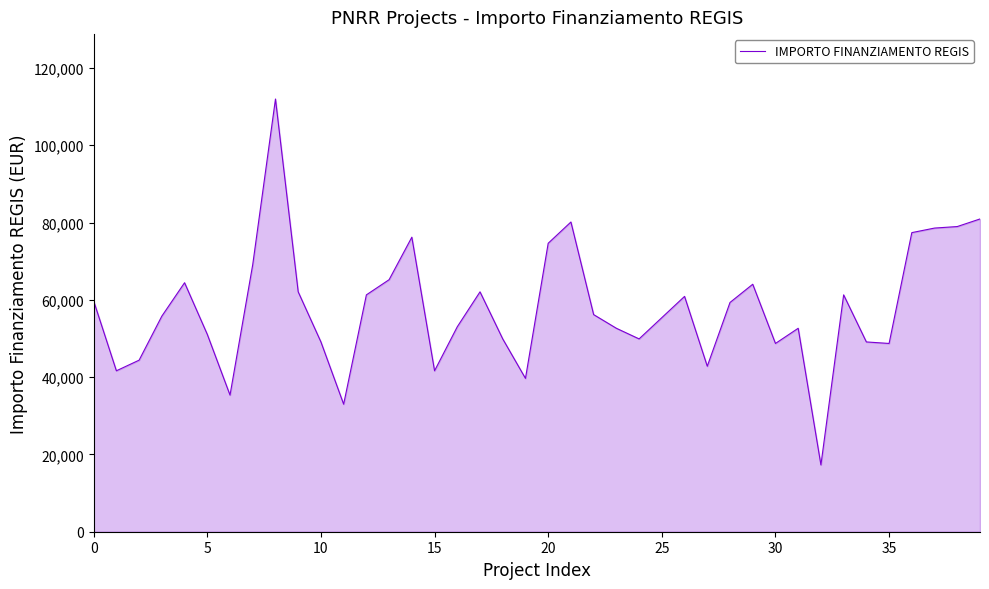

What is the smallest value displayed?

17283.4